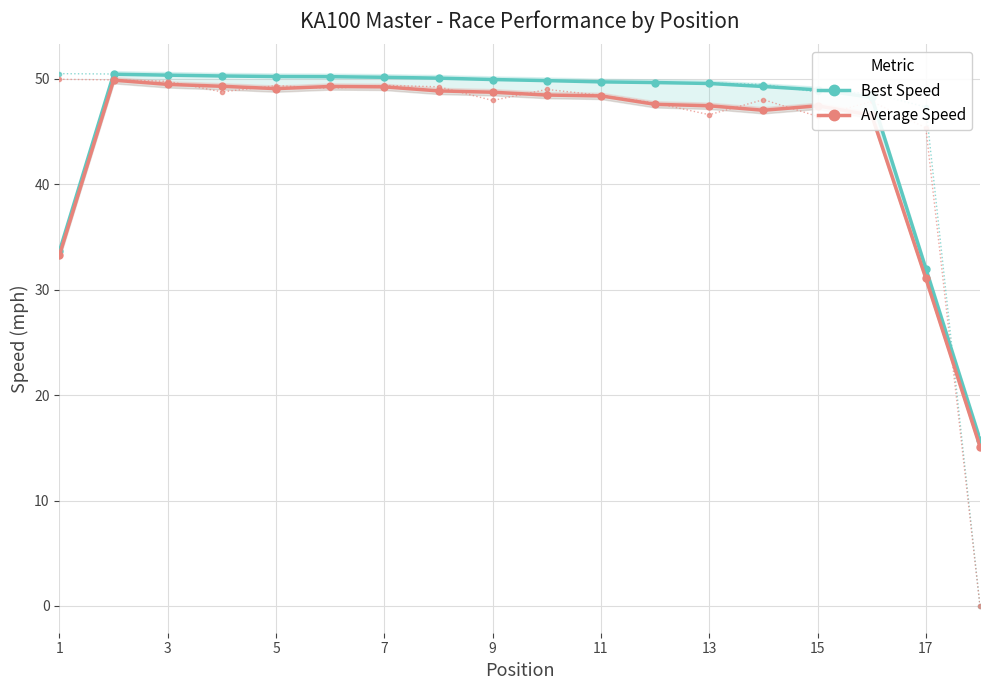

True or false: Average Speed has a value of 69.1 at 13.

False